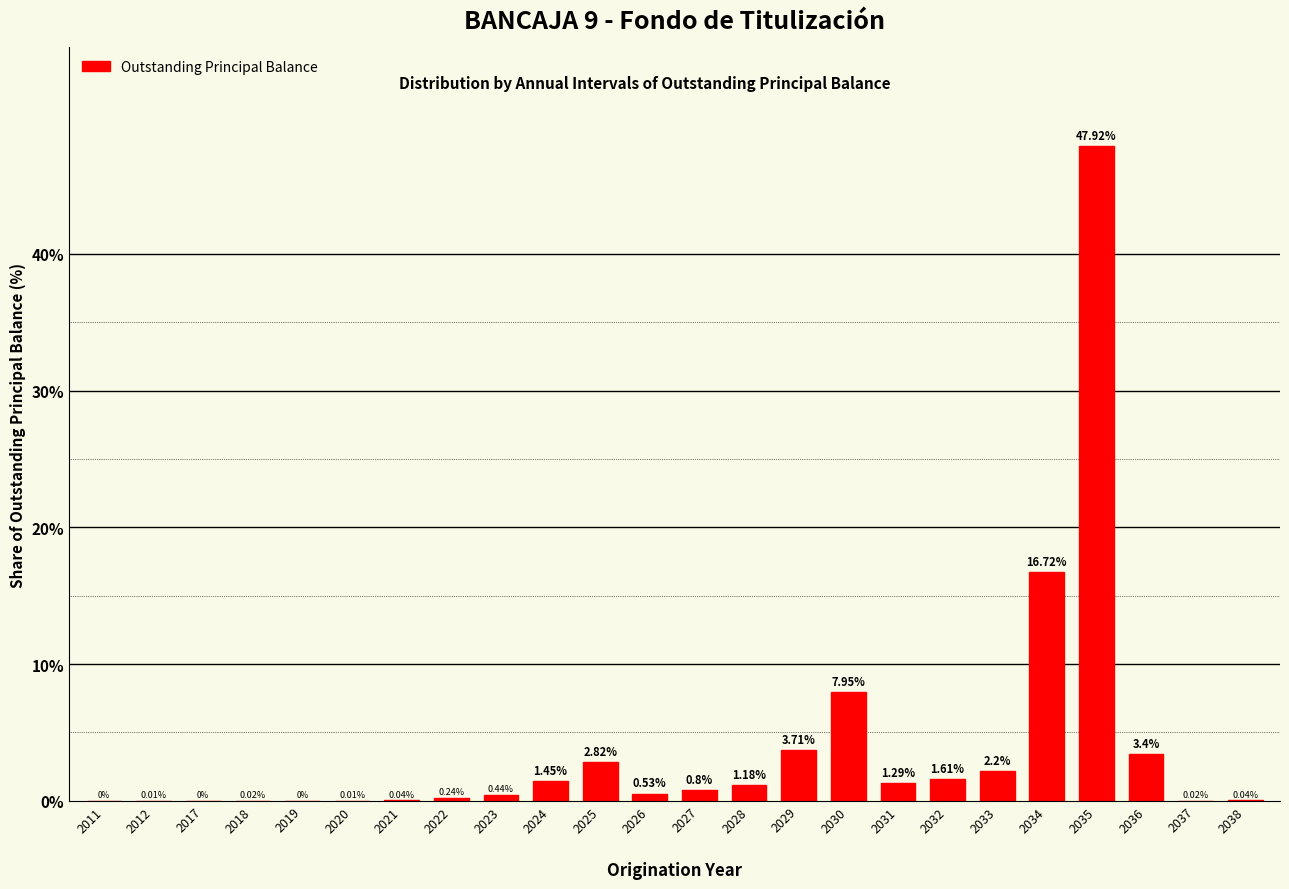

What is the sum of all values?

92.4